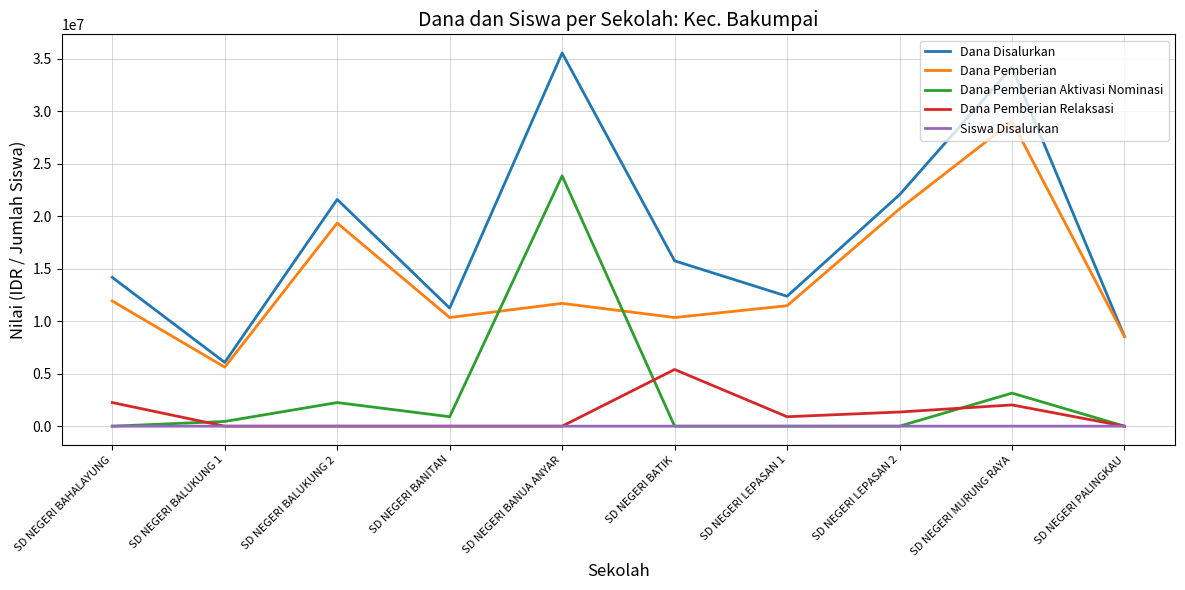

Which series has the widest spread of values?

Dana Disalurkan